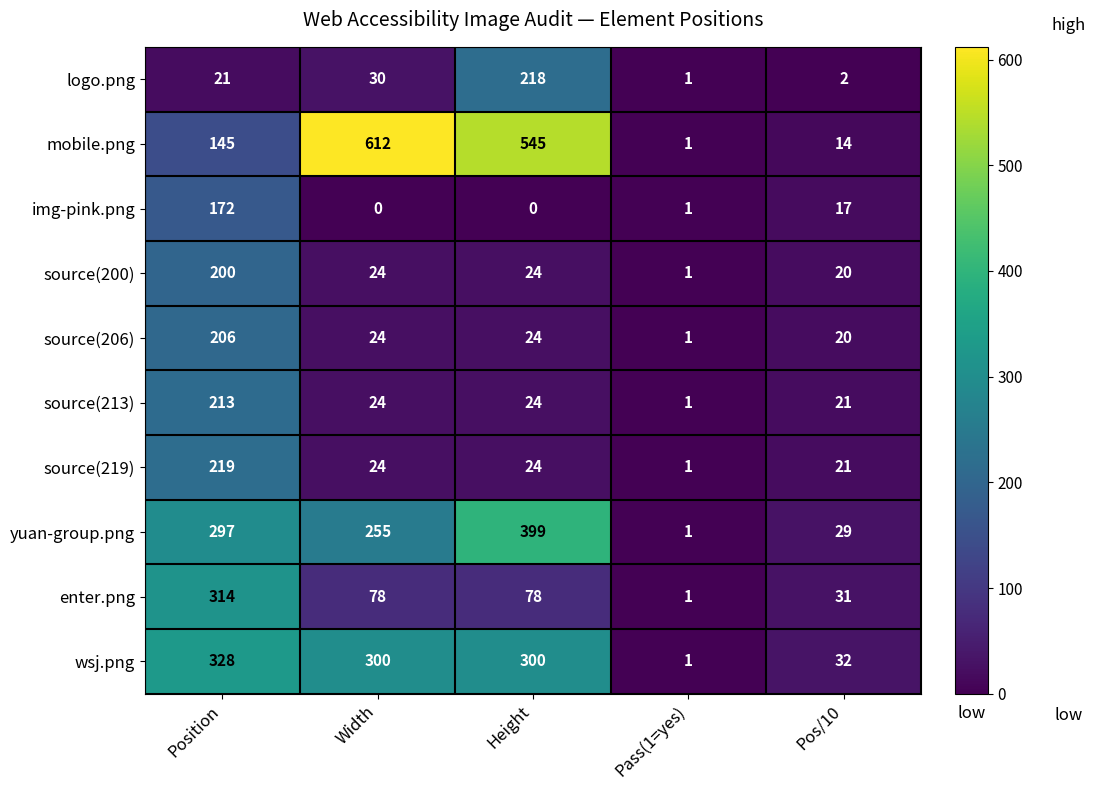

What is the difference between the source(213) values at Pass(1=yes) and Height?

23